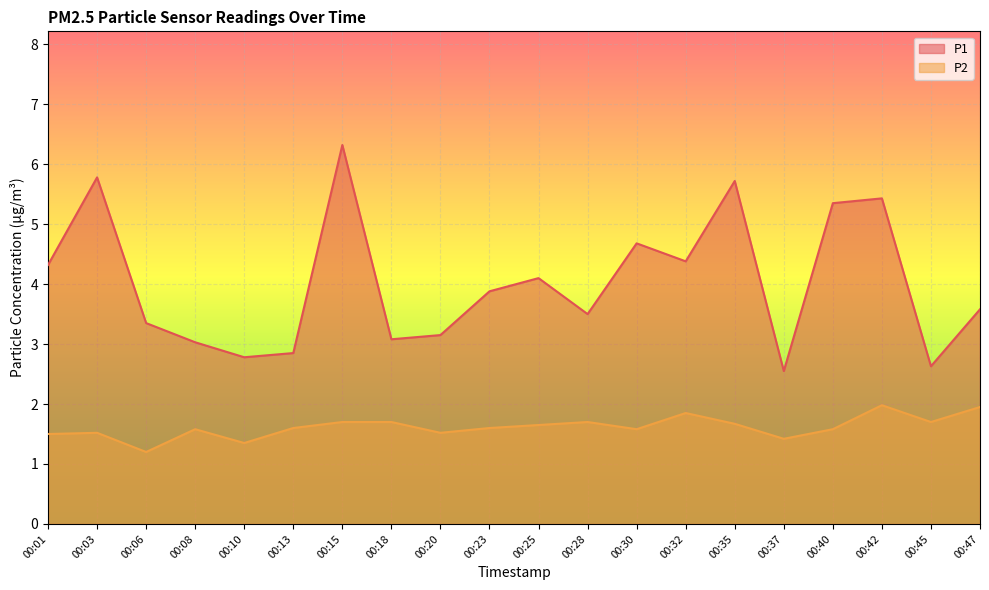

True or false: P2 and P1 cross at least once.

False